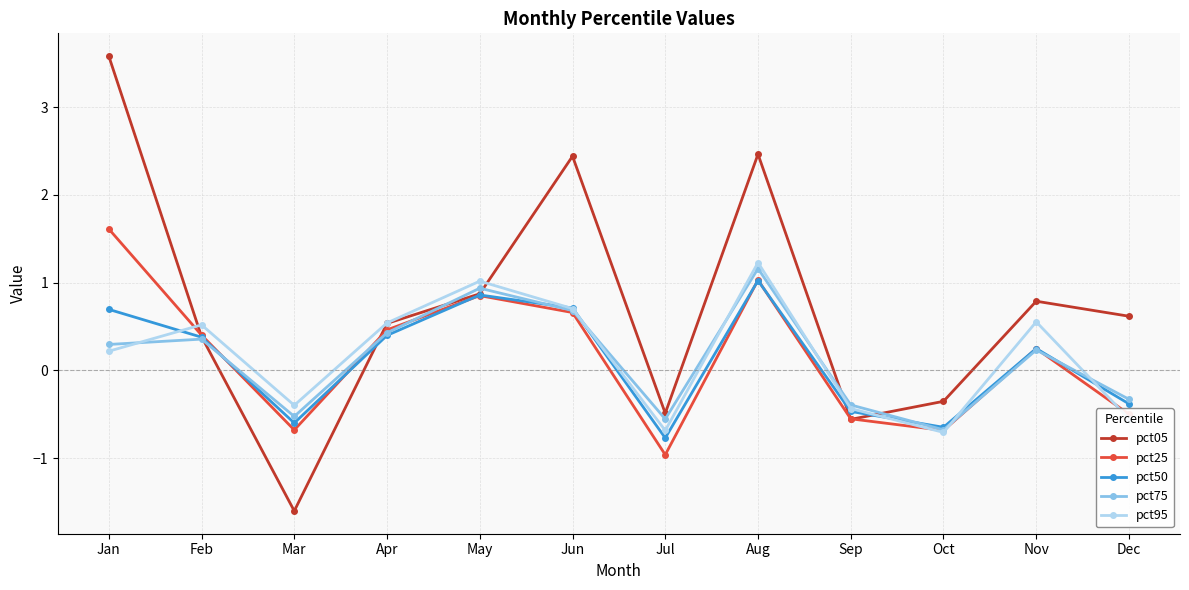

Between Mar and Aug, which series saw the biggest shift?

pct05